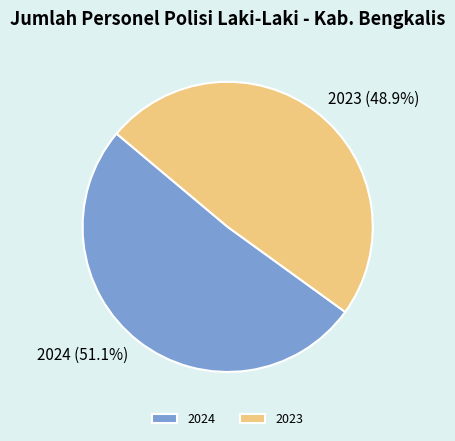

Which slice is the largest?

2024